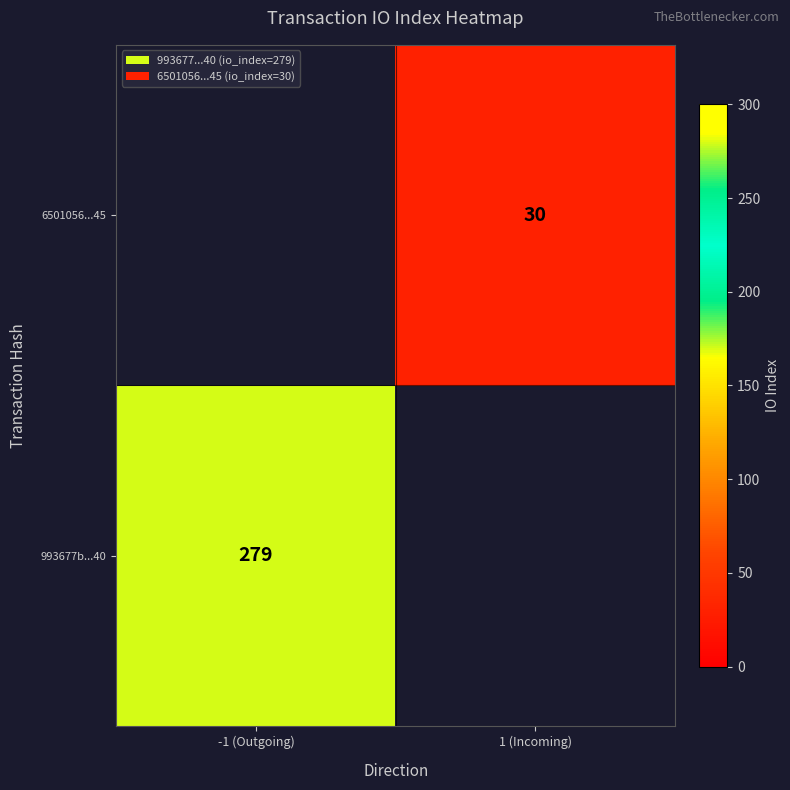

Between 1 (Incoming) and -1 (Outgoing), which is larger?

-1 (Outgoing)